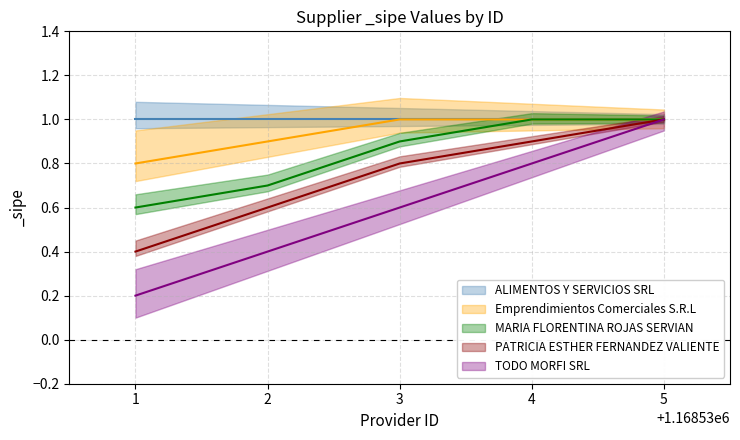

Is it true that MARIA FLORENTINA ROJAS SERVIAN equals 0.8 at 1?

False